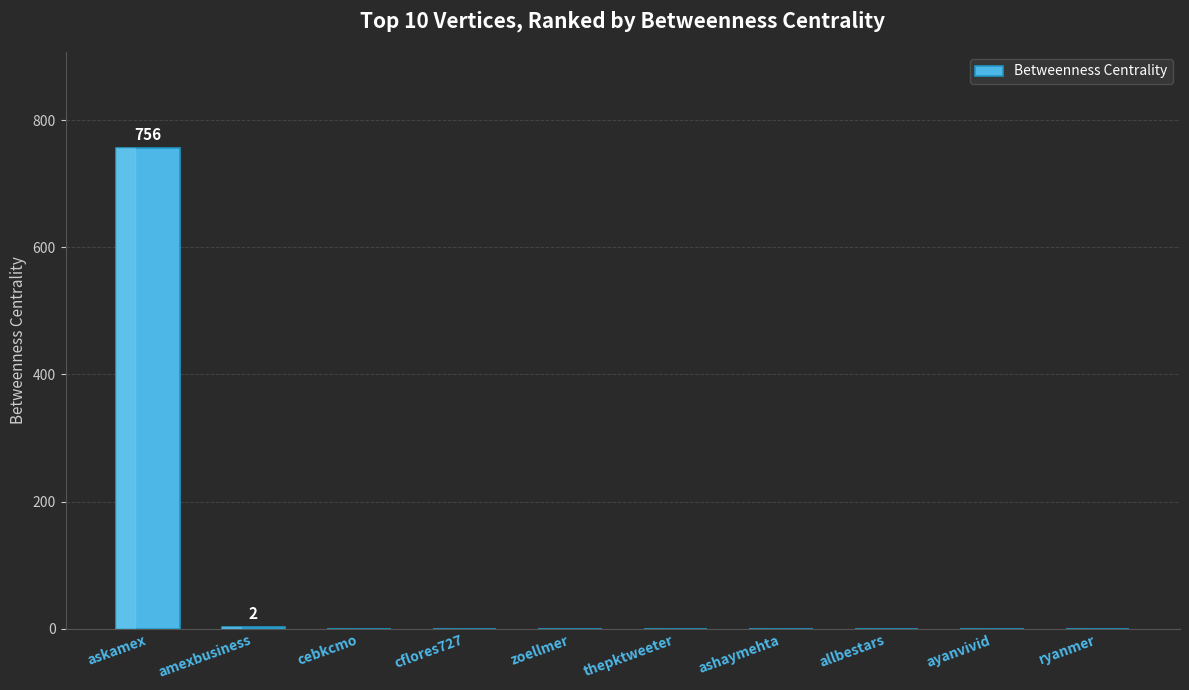

True or false: the data shows 0 at cflores727.

True